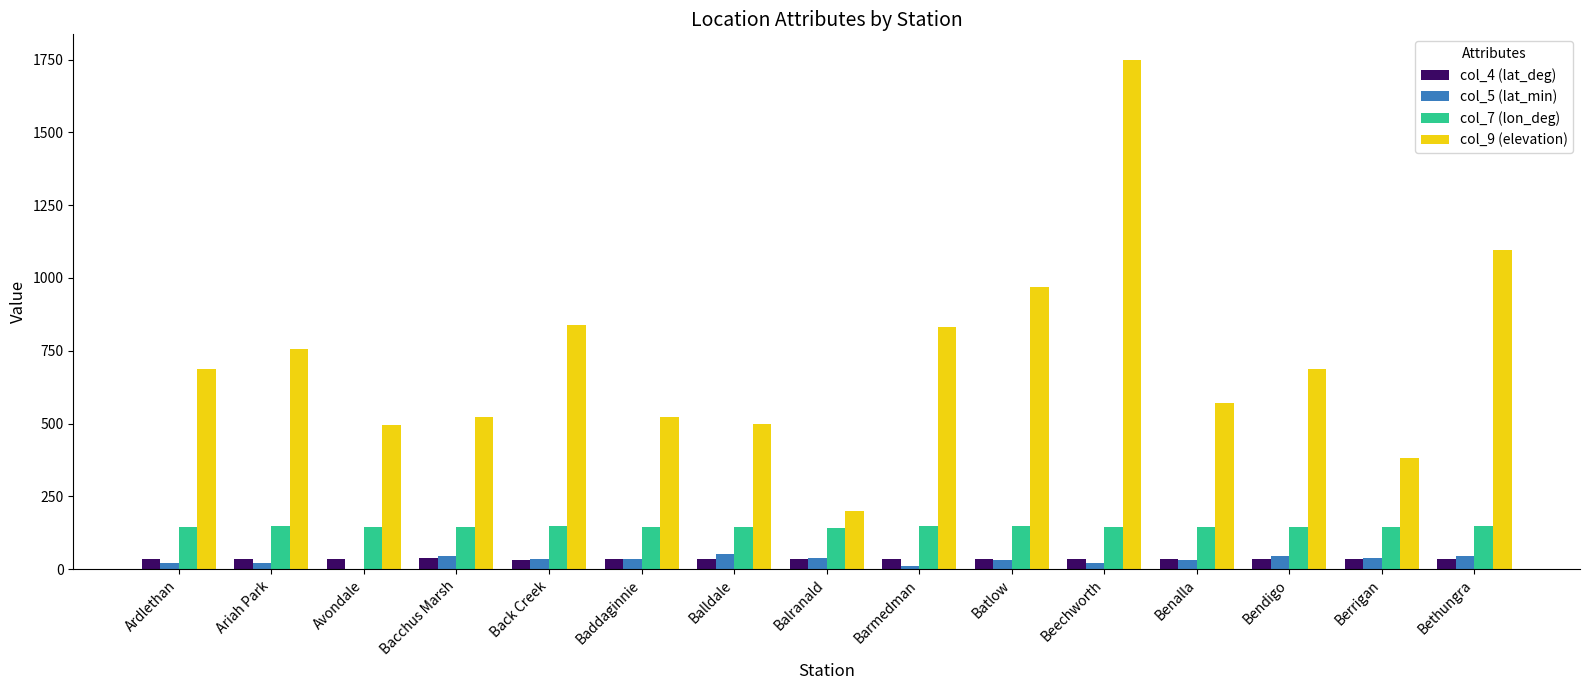

Which series has the largest total across all categories?

col_9 (elevation)